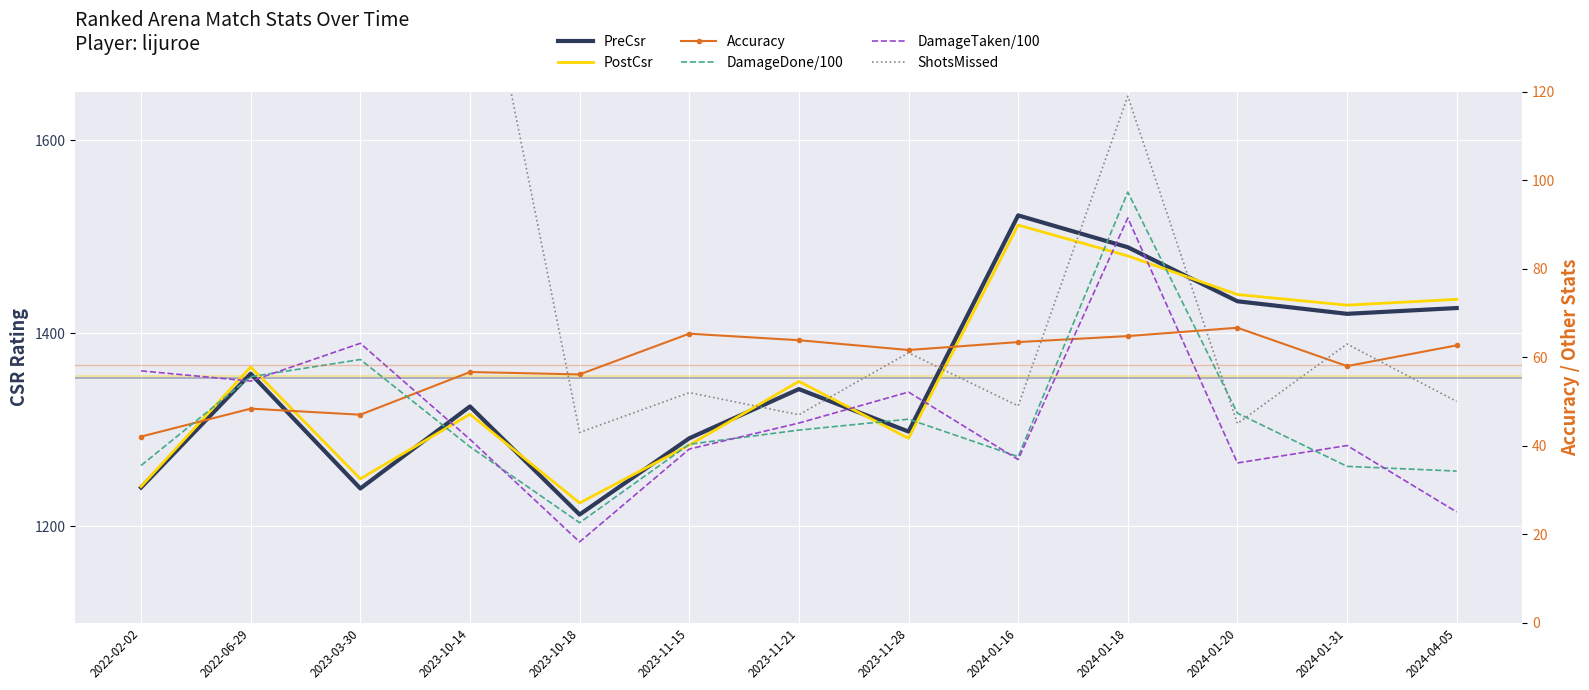

What is the label of the 2nd point from the left?

2022-06-29